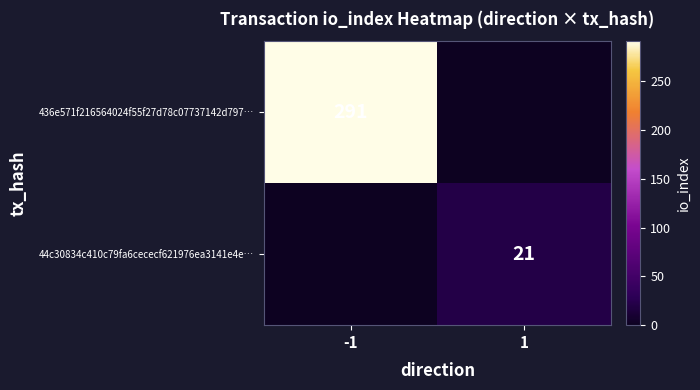

The value of 44c30834c410c79fa6cececf621976ea3141e4e… at 1 is 21. True or false?

True